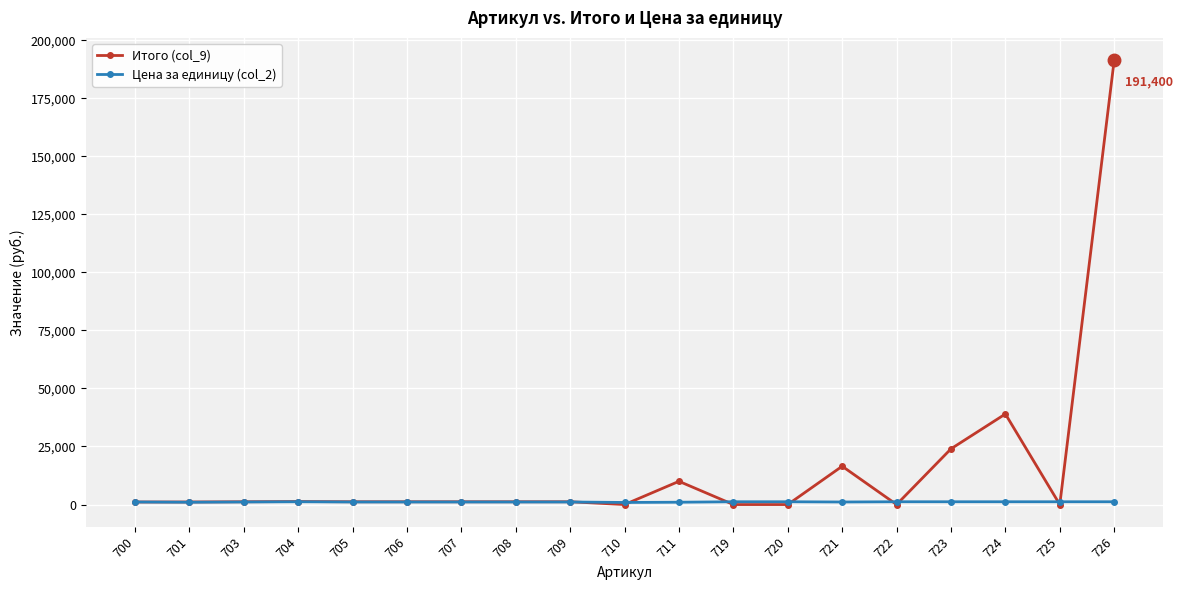

Does the chart have visible grid lines?

Yes